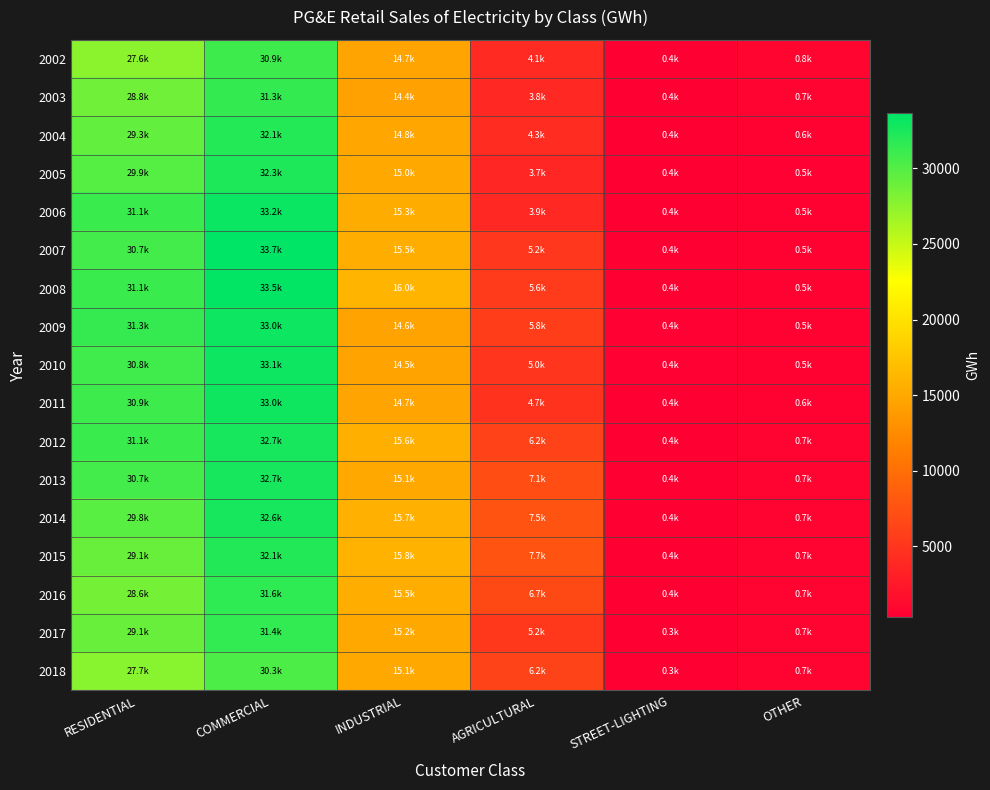

Which category has the lowest value across all series?

STREET-LIGHTING